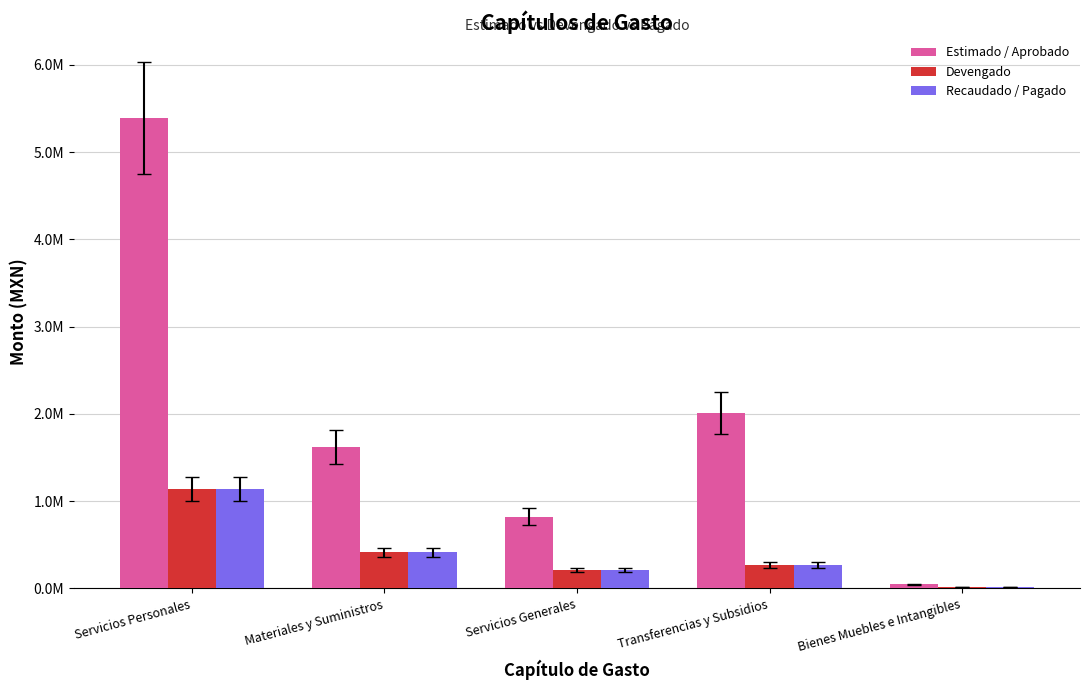

Where does the Devengado series first go above 270049?

Servicios Personales